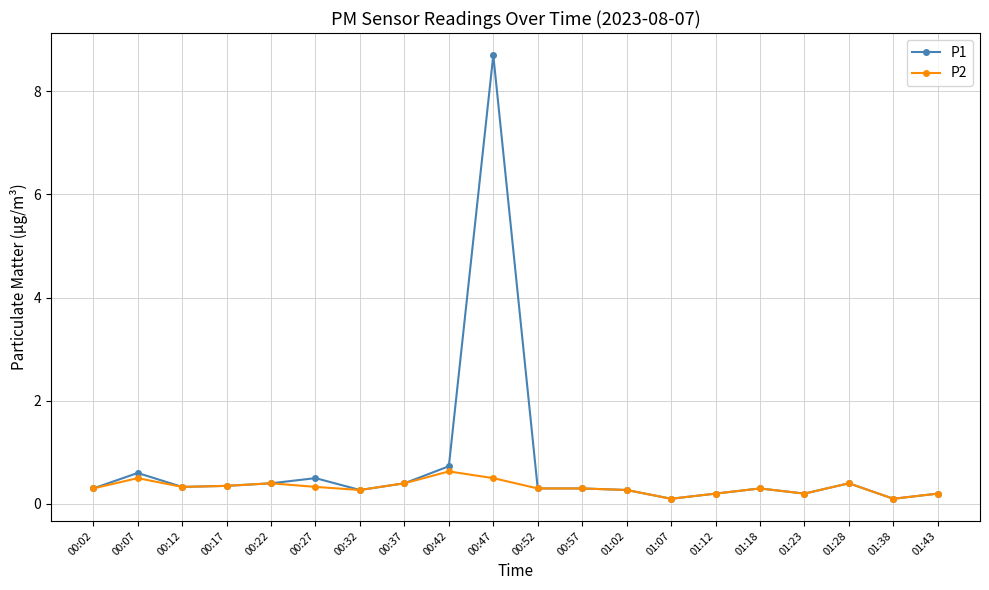

Which series changed the most between 00:37 and 00:47?

P1